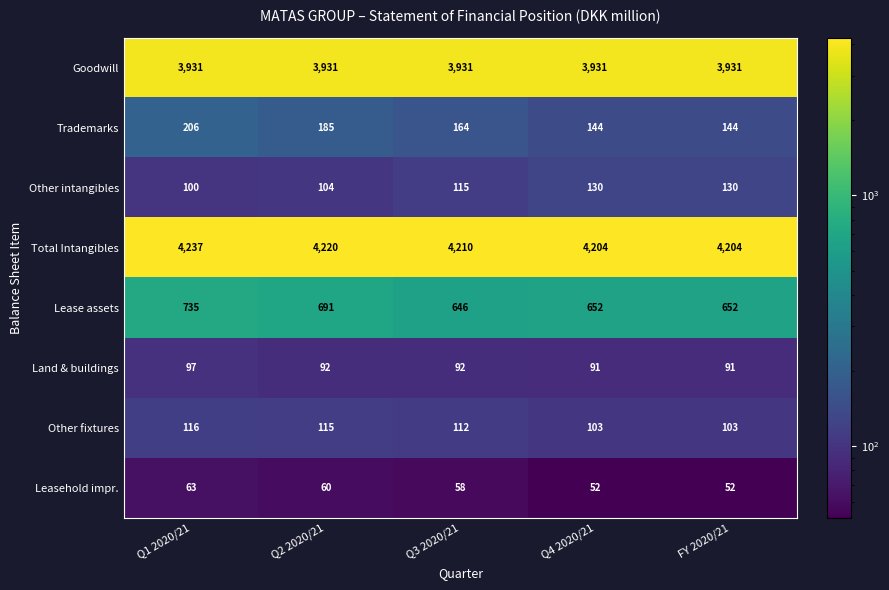

At which category does the chart reach its peak across all series?

Q1 2020/21